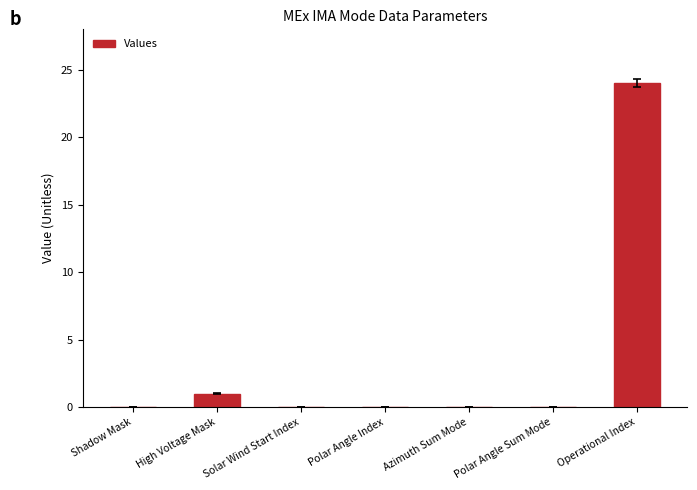

How many series are shown in this chart?

1